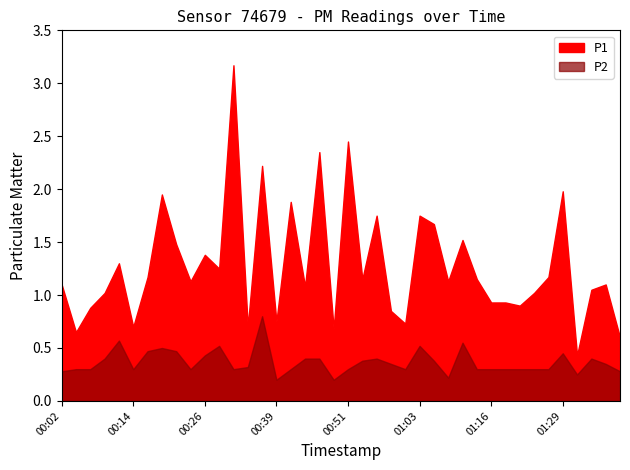

True or false: P1 has a value of 0.4 at 00:04.

False